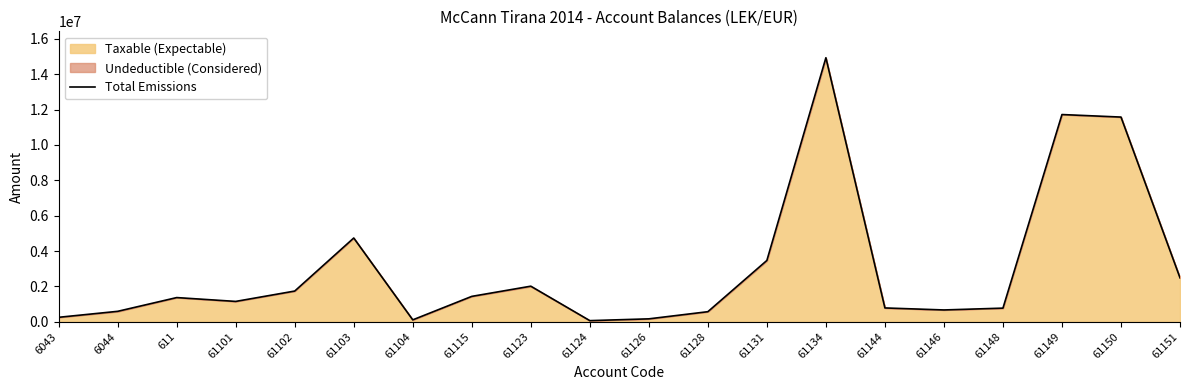

Reading left to right, transcribe all the data shown in this chart.

250227.1	588118.9	1366068.5	1149043.7	1735151.5	4735066.9	105900.0	1434003.2	2010362.2	61813.2	163090.0	567460.5	3465988.5	14931158.8	779642.1	666085.5	769080.9	11717876.6	11574631.1	2483496.3